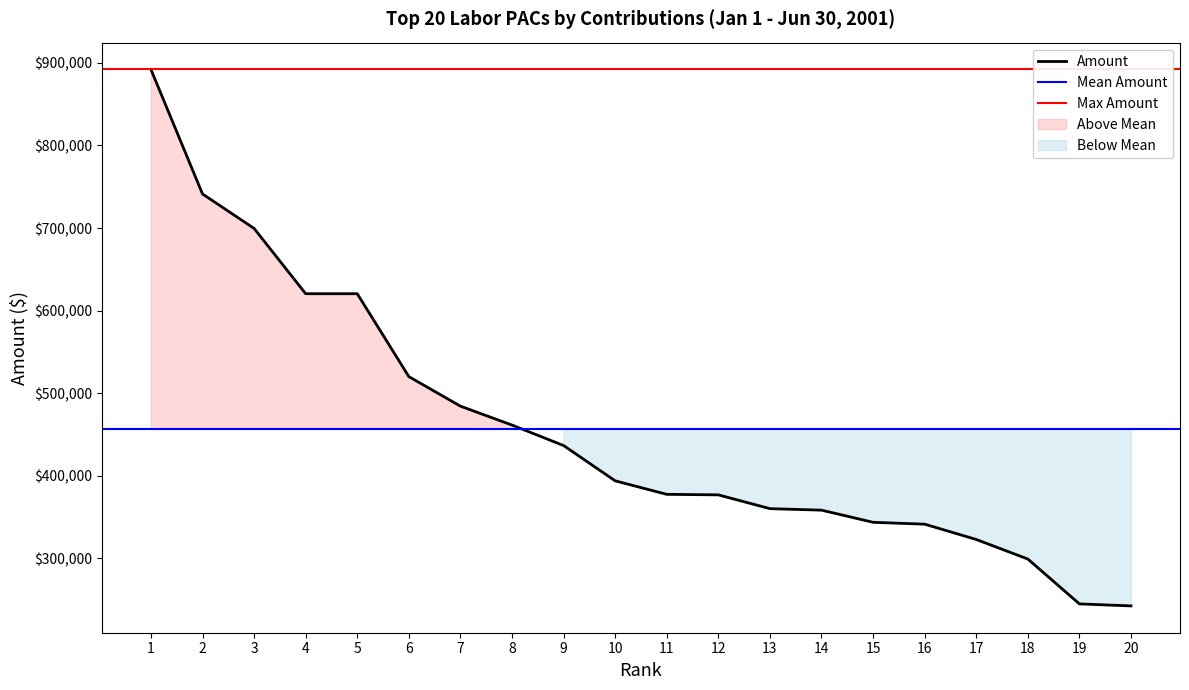

At which category does the chart reach its minimum across all series?

20